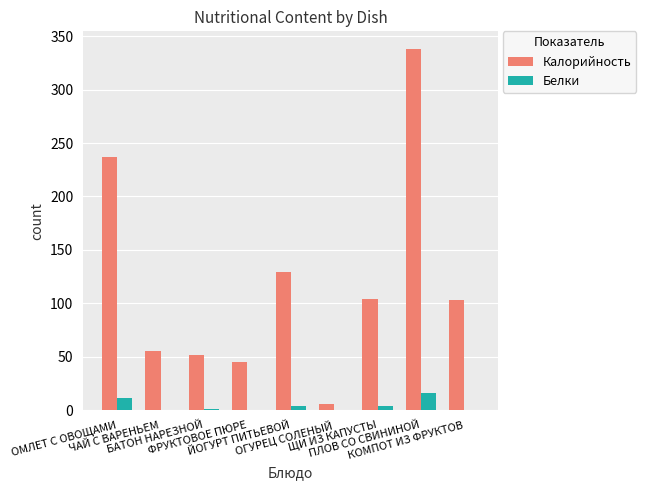

What is the maximum value shown in the chart?

337.6